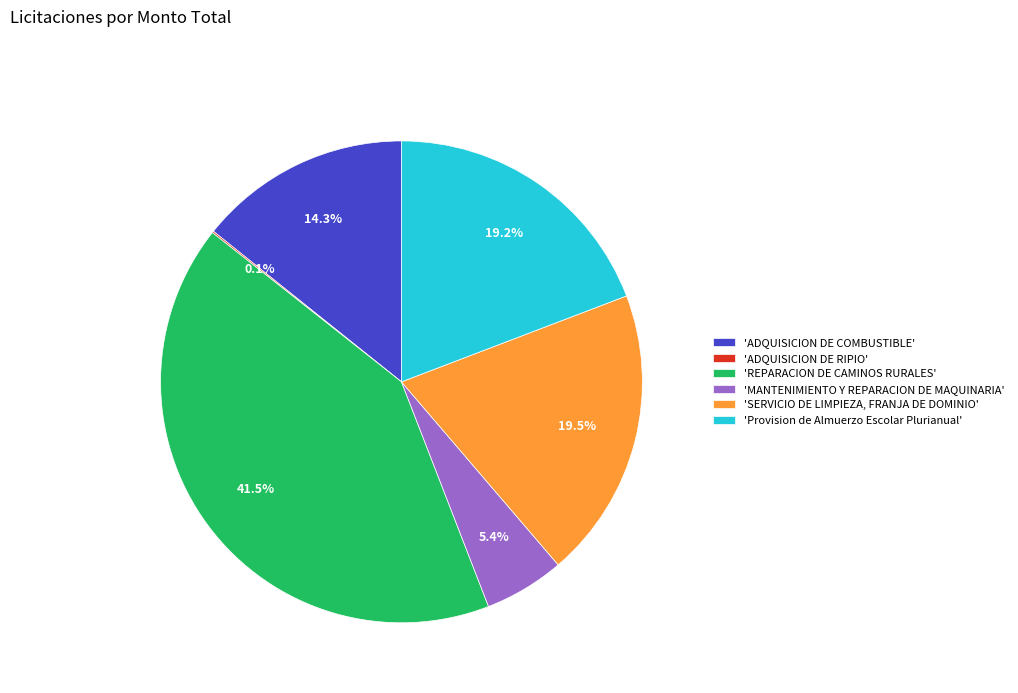

Combined, what portion of the pie is 'Provision de Almuerzo Escolar Plurianual' and 'REPARACION DE CAMINOS RURALES'?

60.7%